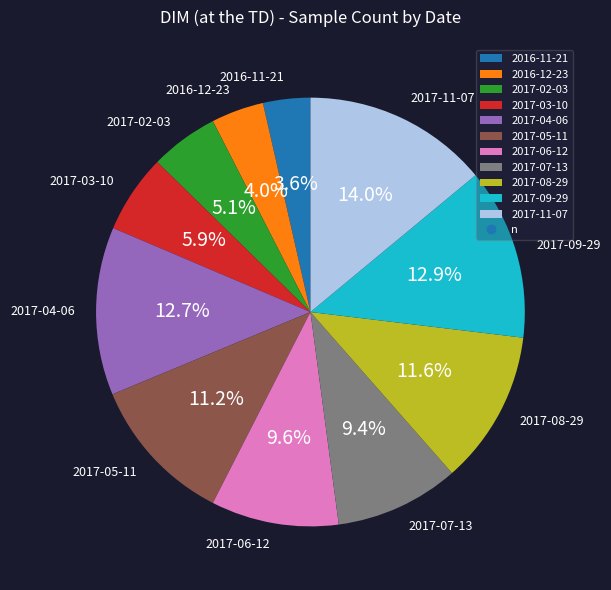

Does any single category account for the majority?

No